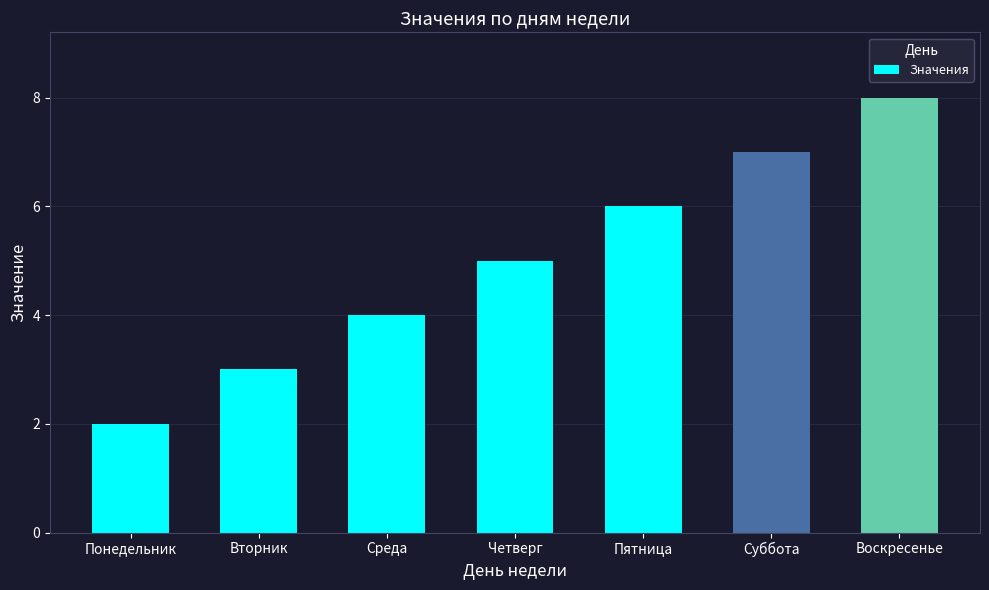

What is the label of the 1st bar from the right?

Воскресенье